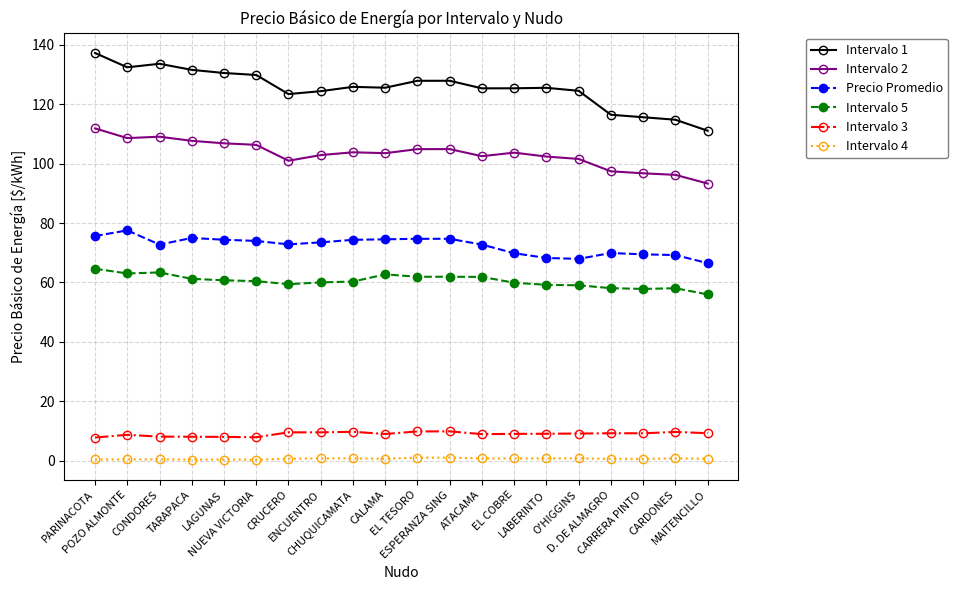

How many lines are shown in the chart?

6